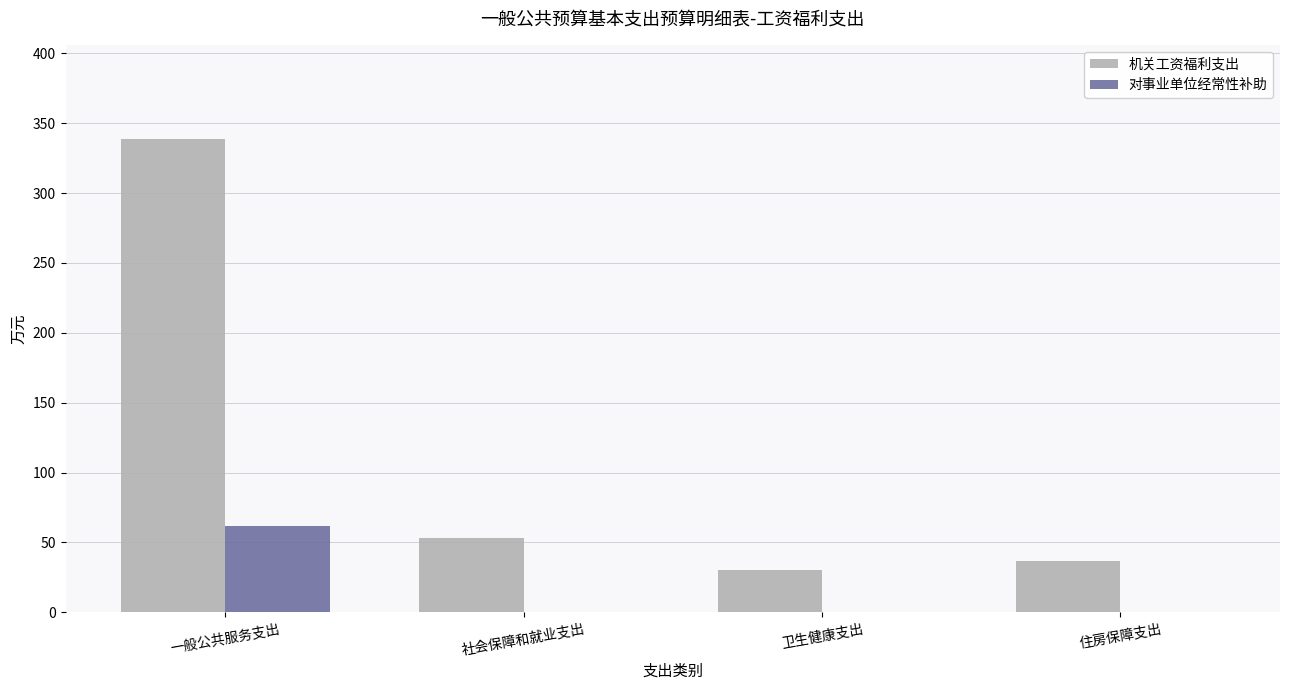

Between 一般公共服务支出 and 卫生健康支出, which series saw the biggest shift?

机关工资福利支出